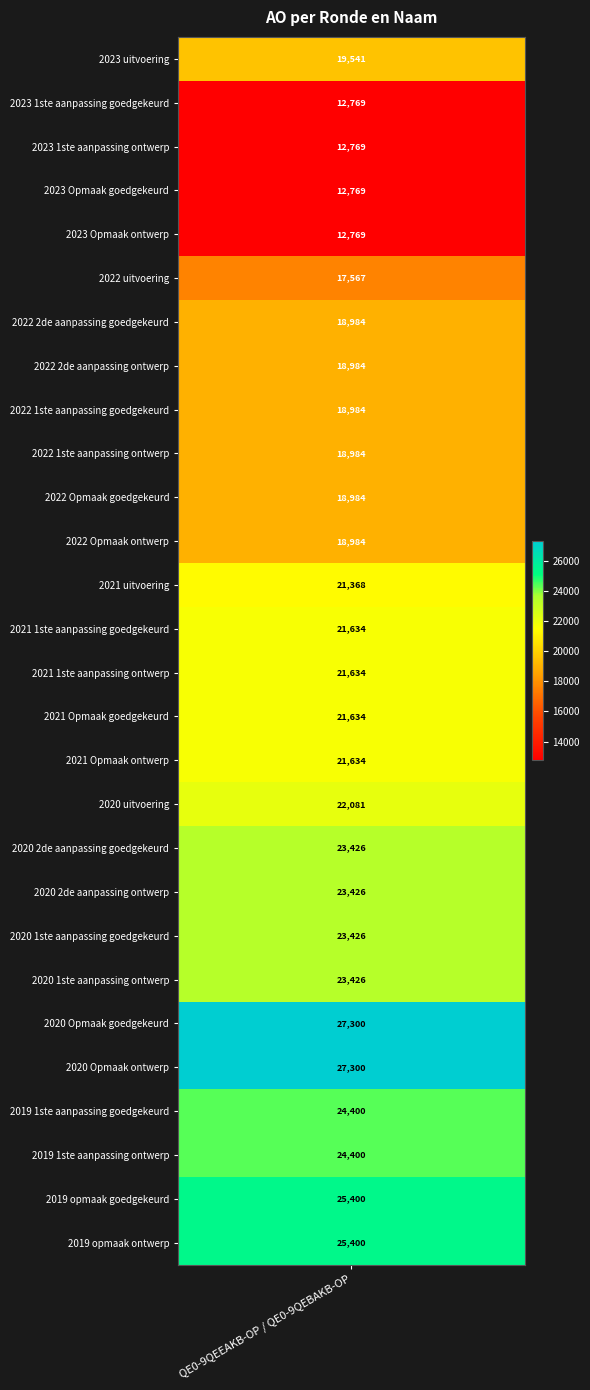

Which has a higher value, 2022 1ste aanpassing ontwerp or 2023 Opmaak ontwerp?

2022 1ste aanpassing ontwerp